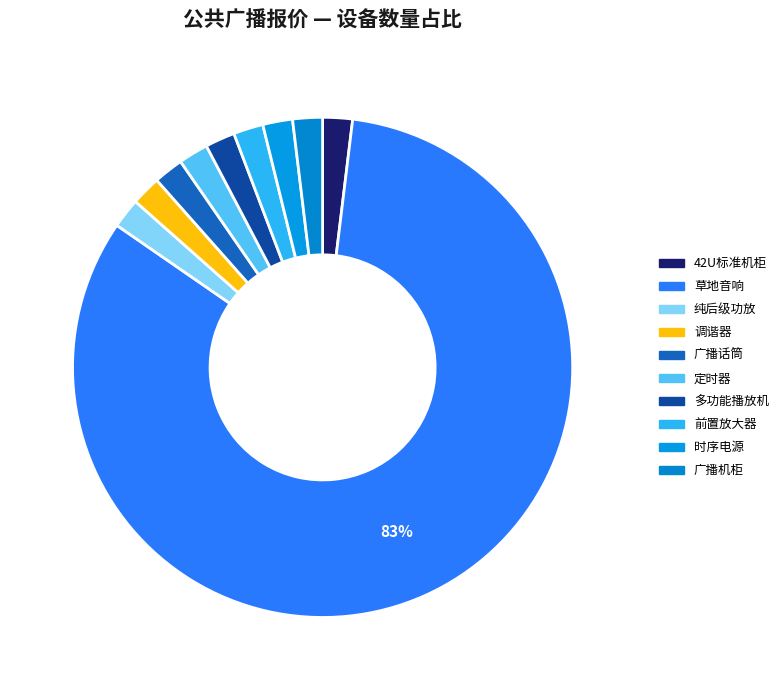

Which slice represents more than half of the pie?

草地音响